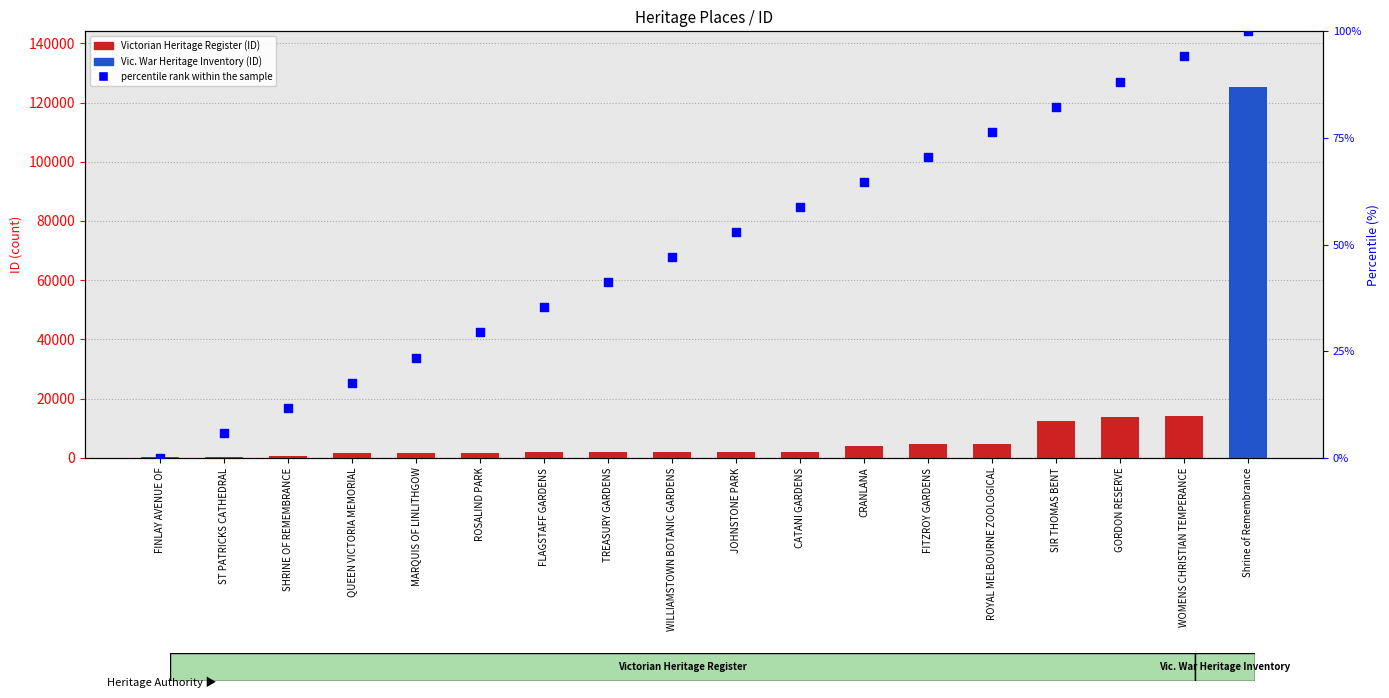

Which series reaches the minimum Y coordinate?

percentile rank within the sample